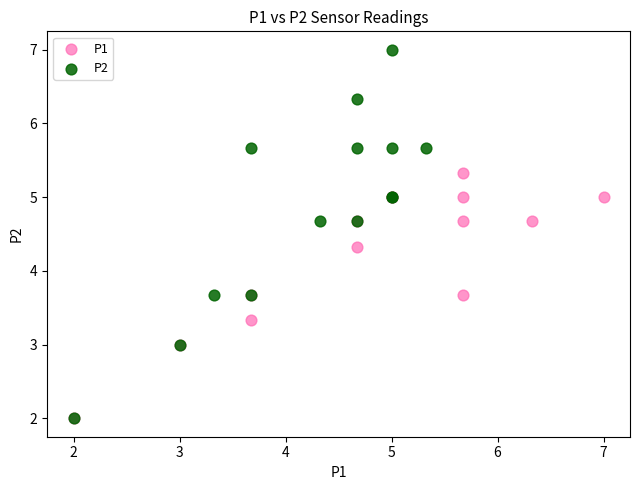

Which series reaches the maximum Y coordinate?

P2